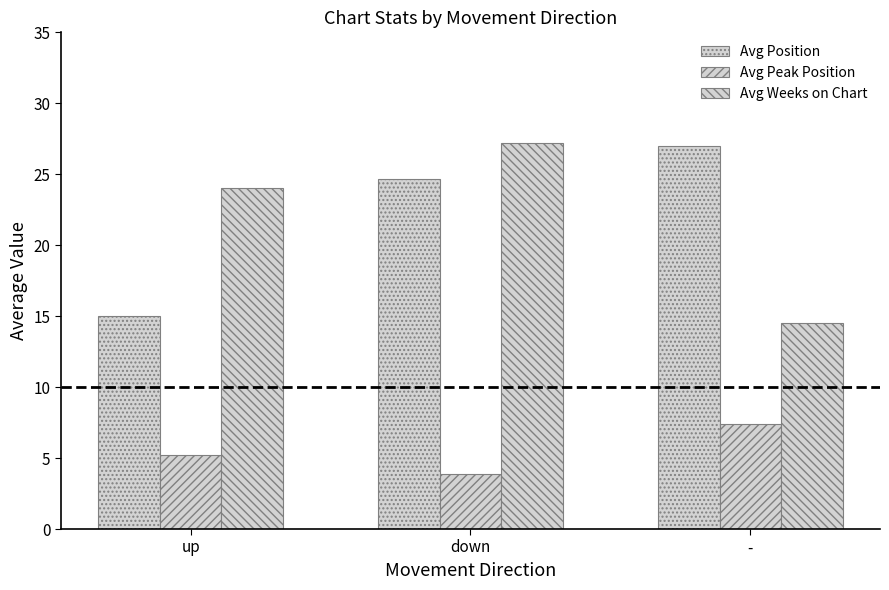

Is the value of Avg Peak Position at - greater than the value of Avg Weeks on Chart at down?

No